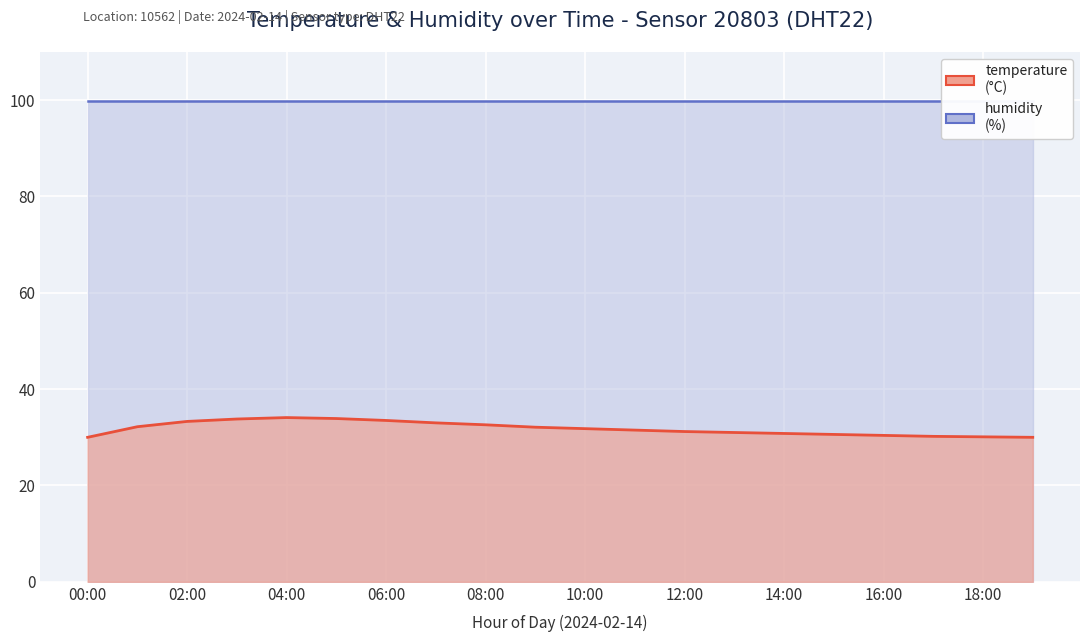

What is the ratio of the value at 13:00 to the value at 05:00?

0.9